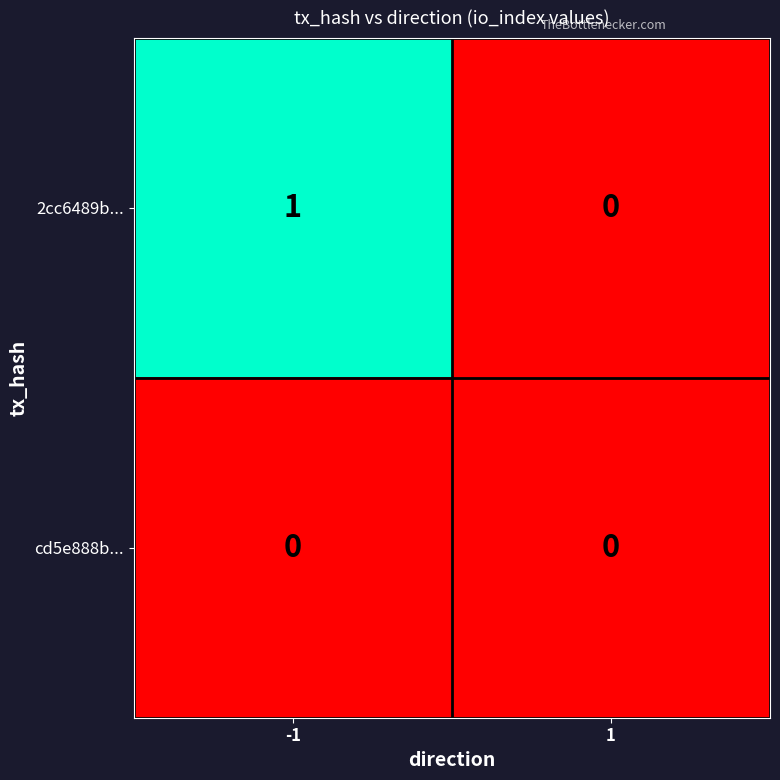

Reading left to right, list all the values displayed in this chart.

2cc6489b...: 1	0
cd5e888b...: 0	0